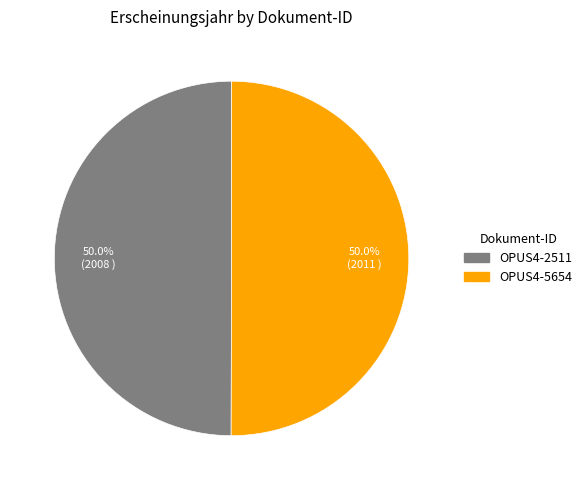

To the nearest percent, what is the average slice percentage?

50%